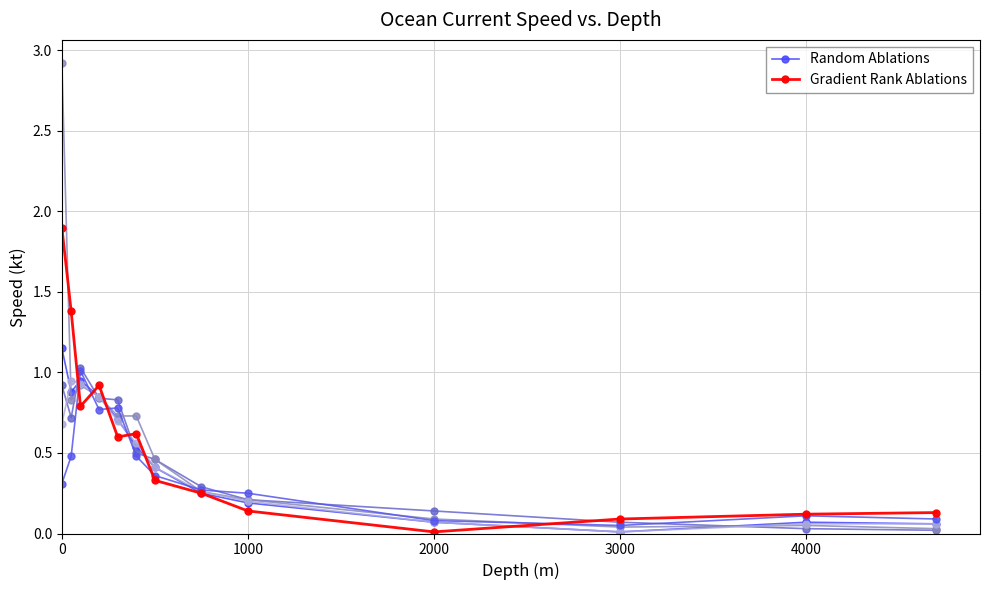

True or false: Gradient Rank Ablations has a value of 0.2 at 3000.

False